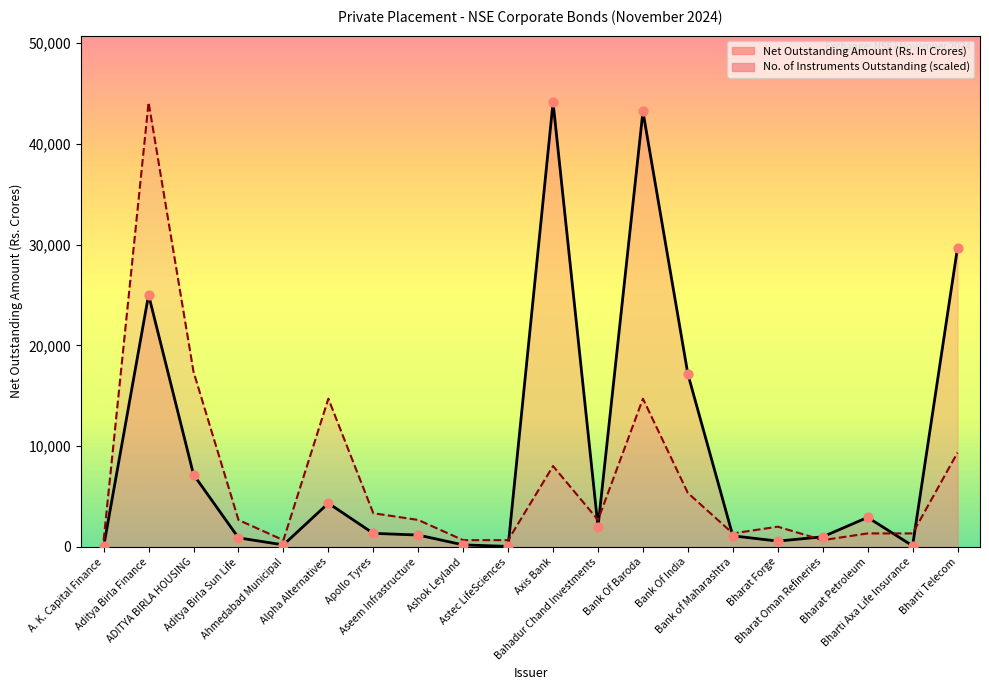

What is the total value across all series at Astec LifeSciences?

717.7